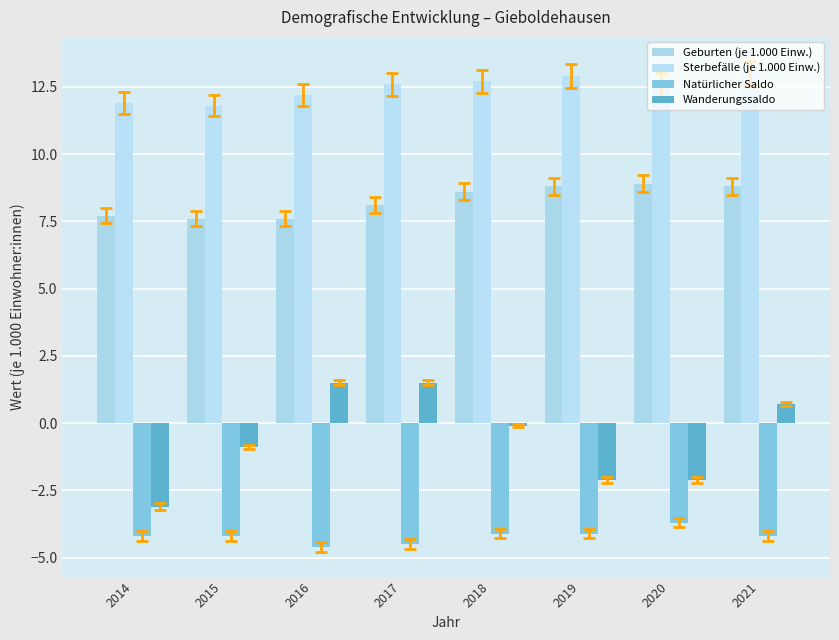

What is the average value of the Wanderungssaldo series?

-0.6